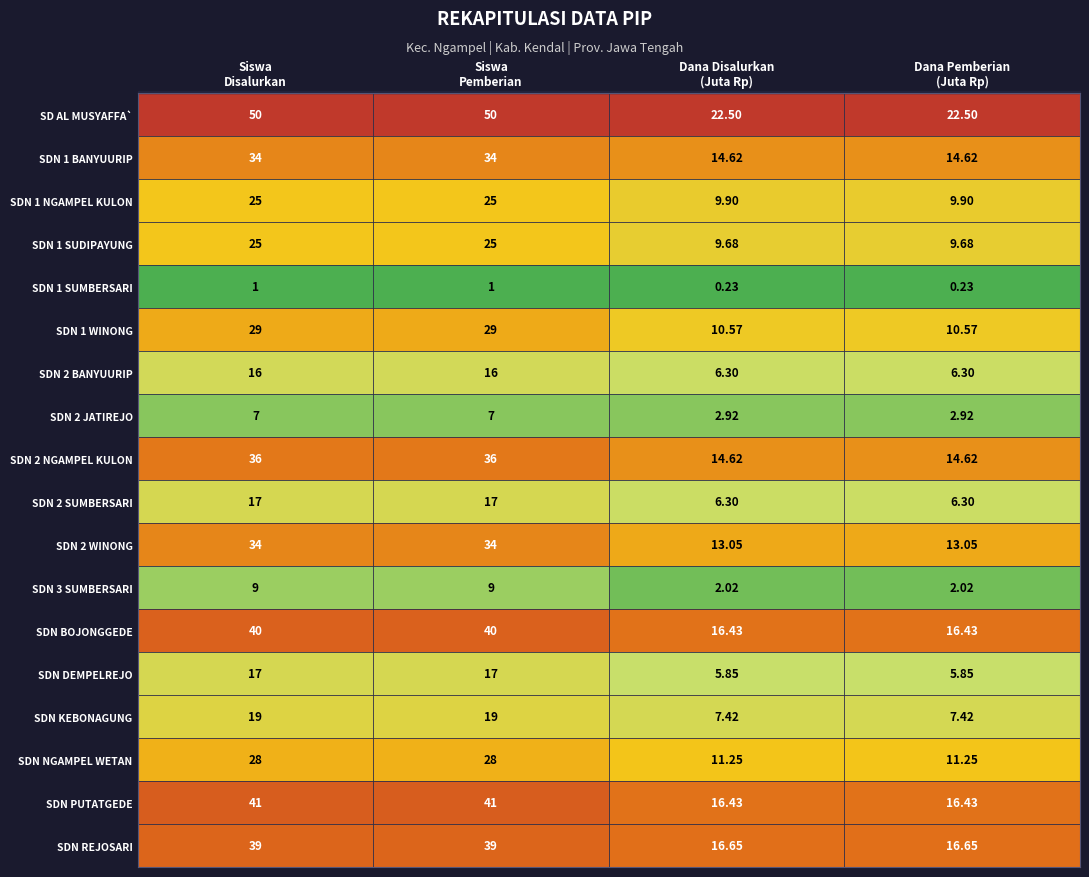

Which series changed the most between Siswa
Disalurkan and Dana Pemberian
(Juta Rp)?

SD AL MUSYAFFA`